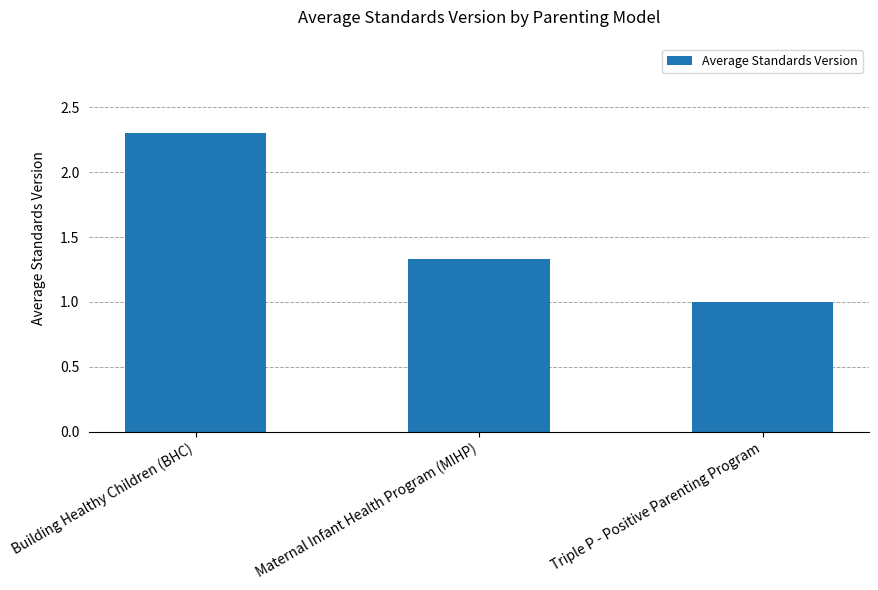

What is the label of the 3rd bar from the right?

Building Healthy Children (BHC)